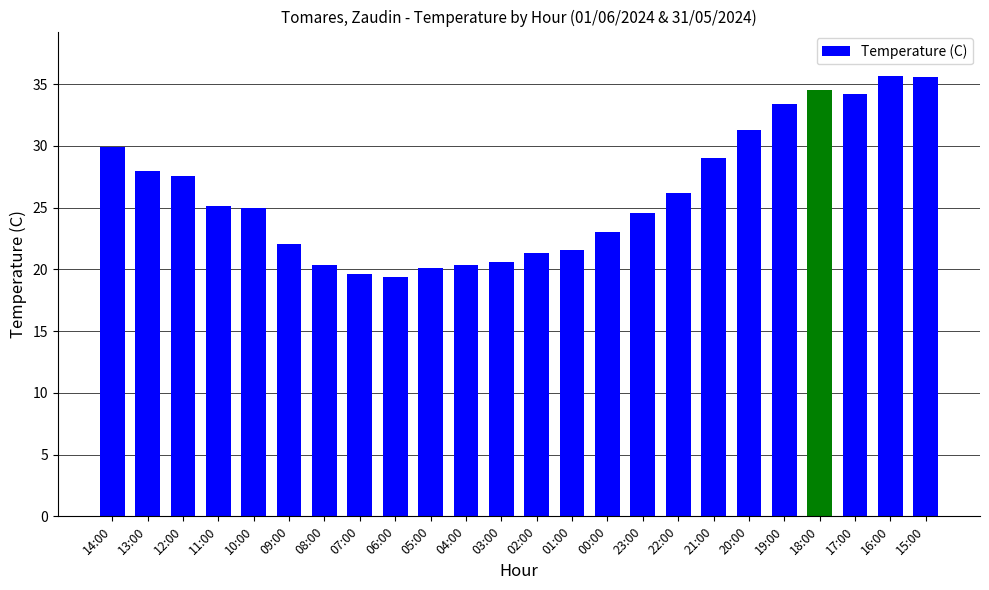

At which label does the data first exceed 25?

14:00